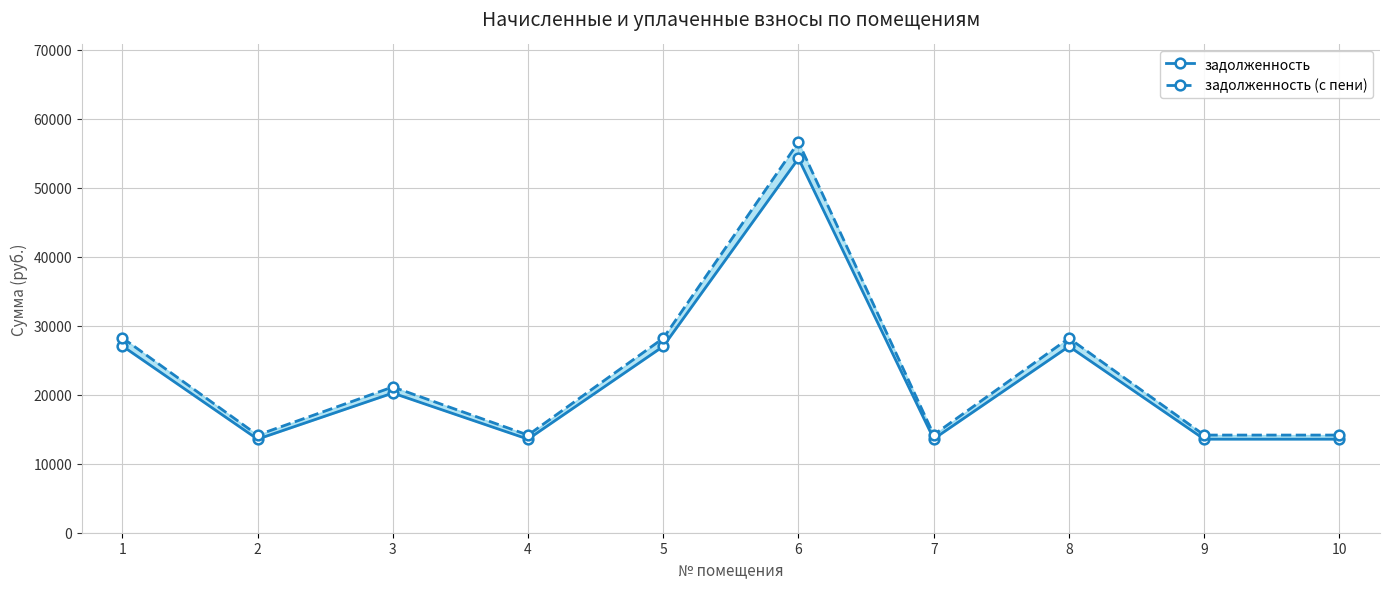

Between 7 and 1, which is larger?

1